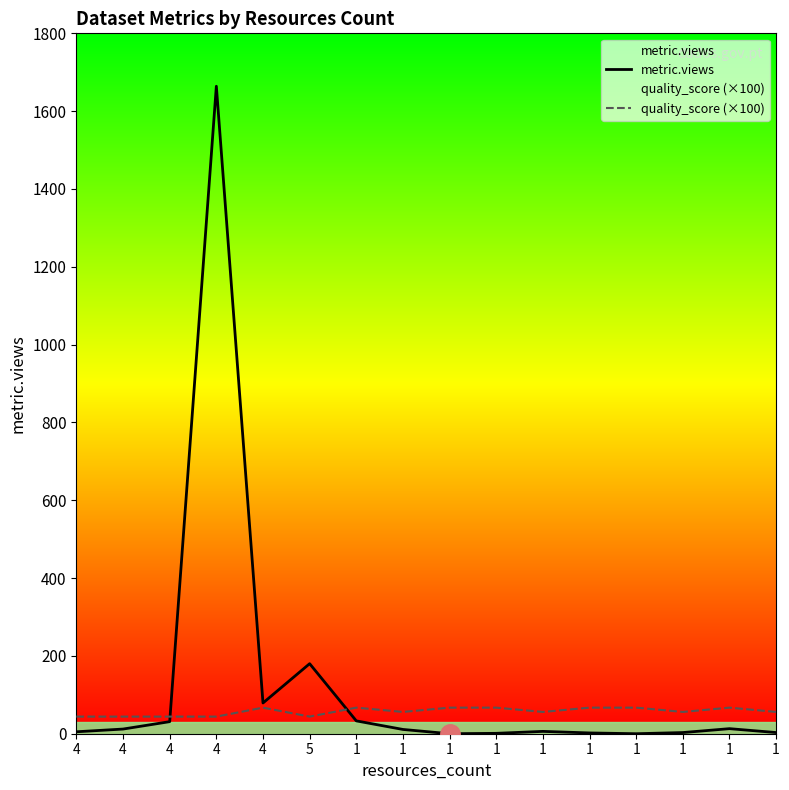

The quality_score (×100) series shows 93.3 at 1. True or false?

False